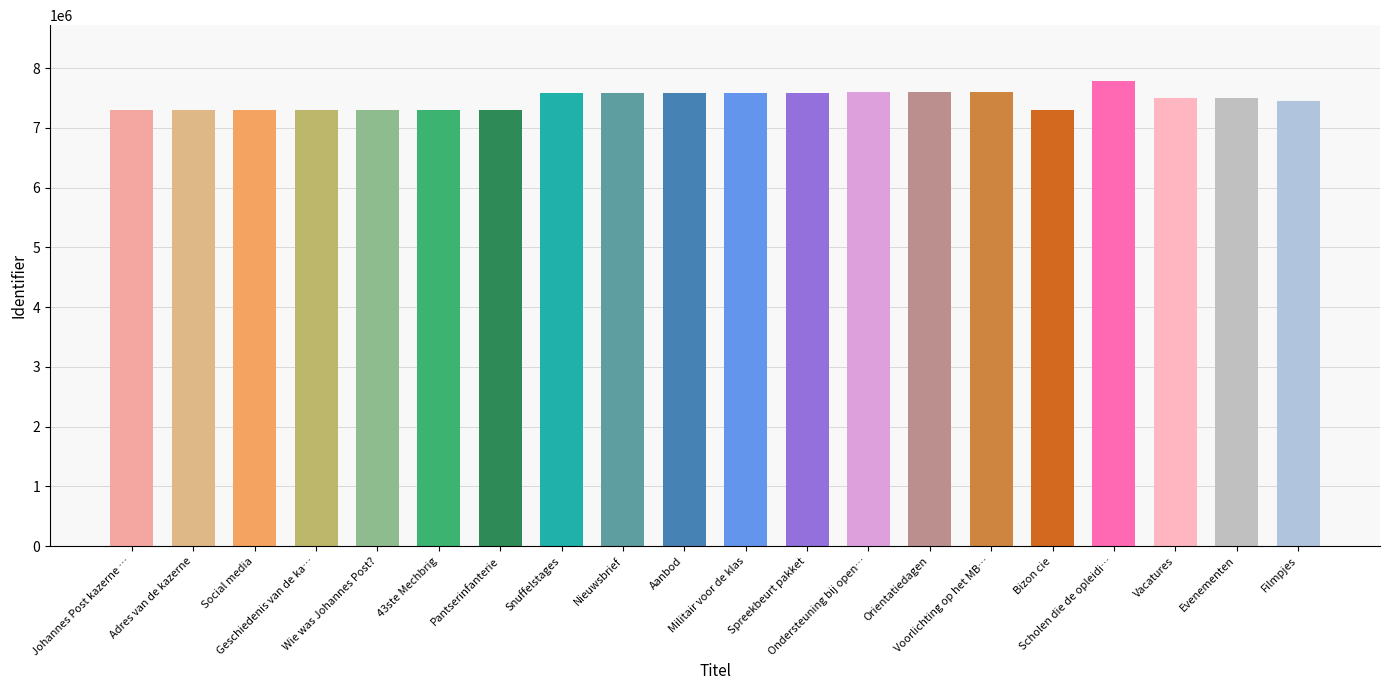

What is the greatest value displayed?

7785225